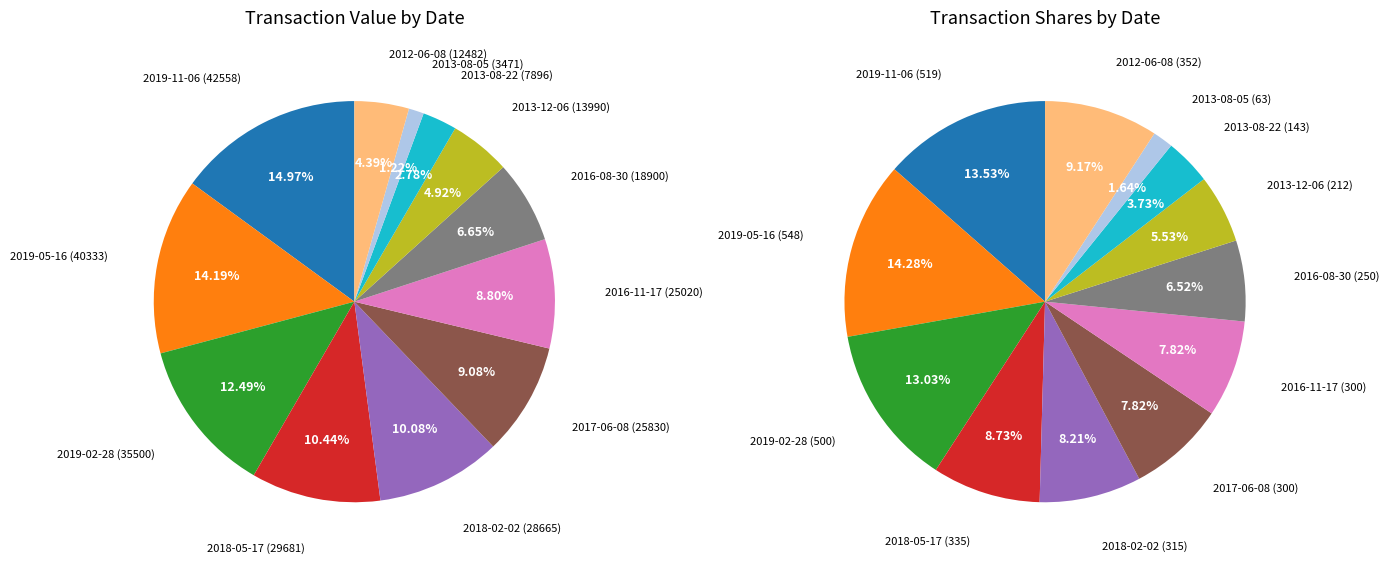

Combined, do 2012-06-08 and 2013-08-22 account for over 50%?

No